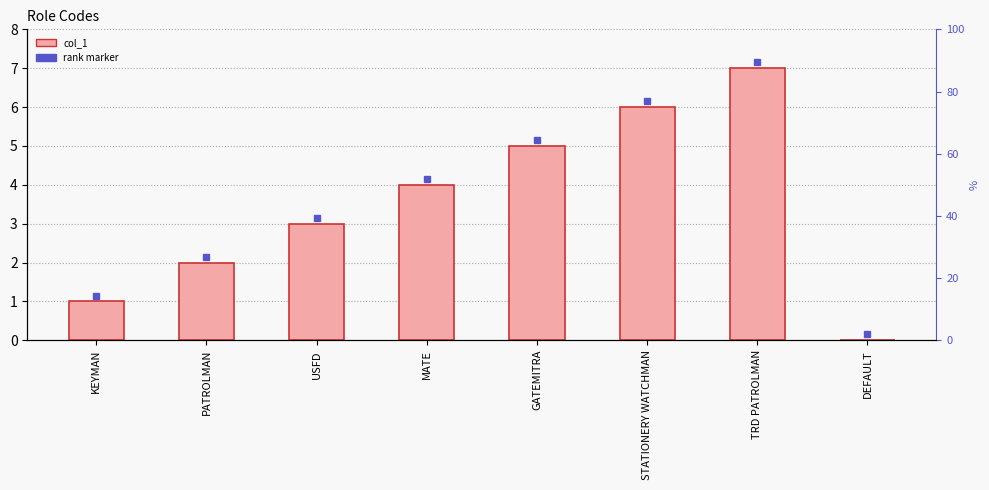

Reading left to right, extract all data points from this chart.

KEYMAN=1	PATROLMAN=2	USFD=3	MATE=4	GATEMITRA=5	STATIONERY WATCHMAN=6	TRD PATROLMAN=7	DEFAULT=0